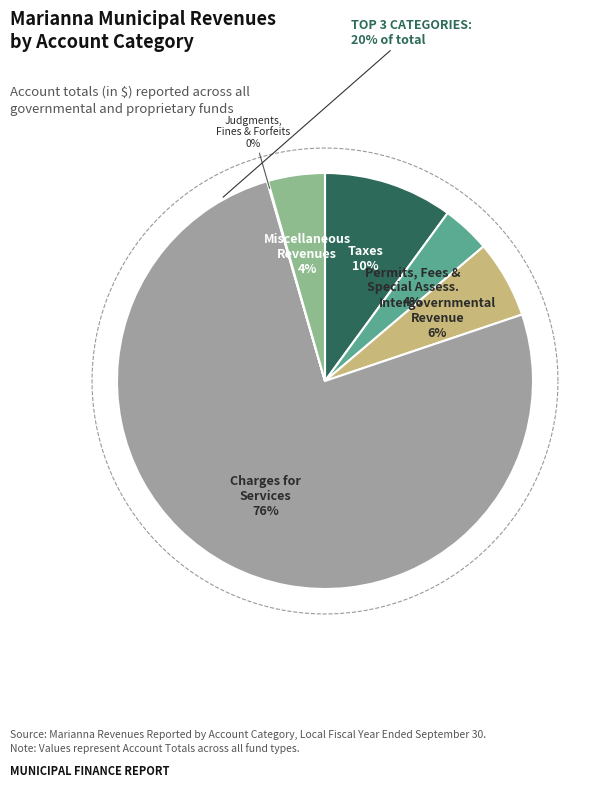

Do Judgments, Fines, and Forfeits and Charges for Services together represent more than half of the pie?

Yes